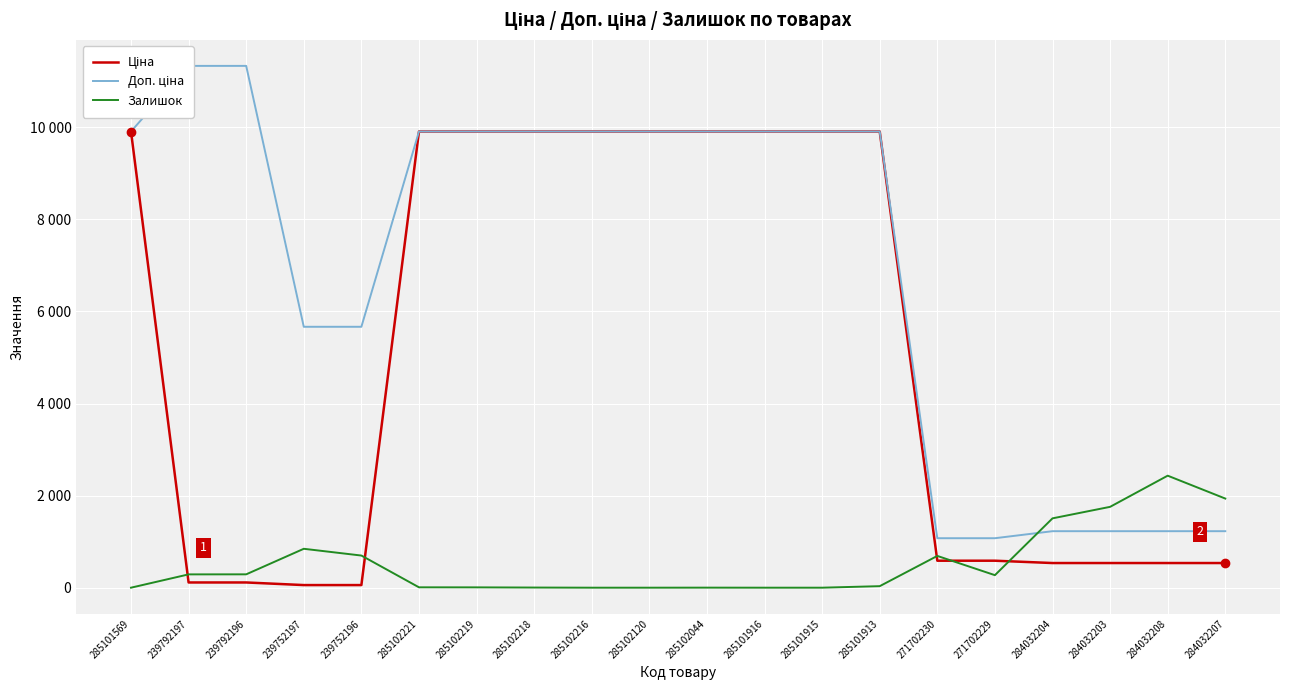

At which label does Ціна first exceed 9908?

285101569